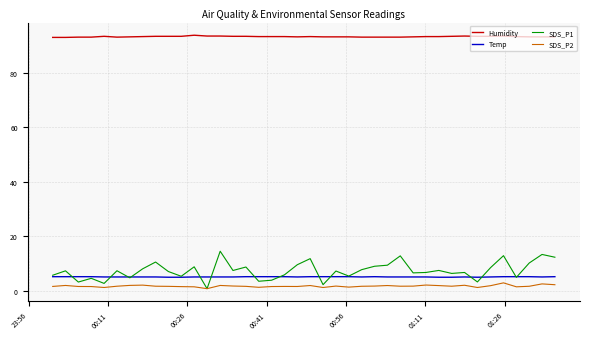

True or false: Temp and Humidity intersect in this chart.

False